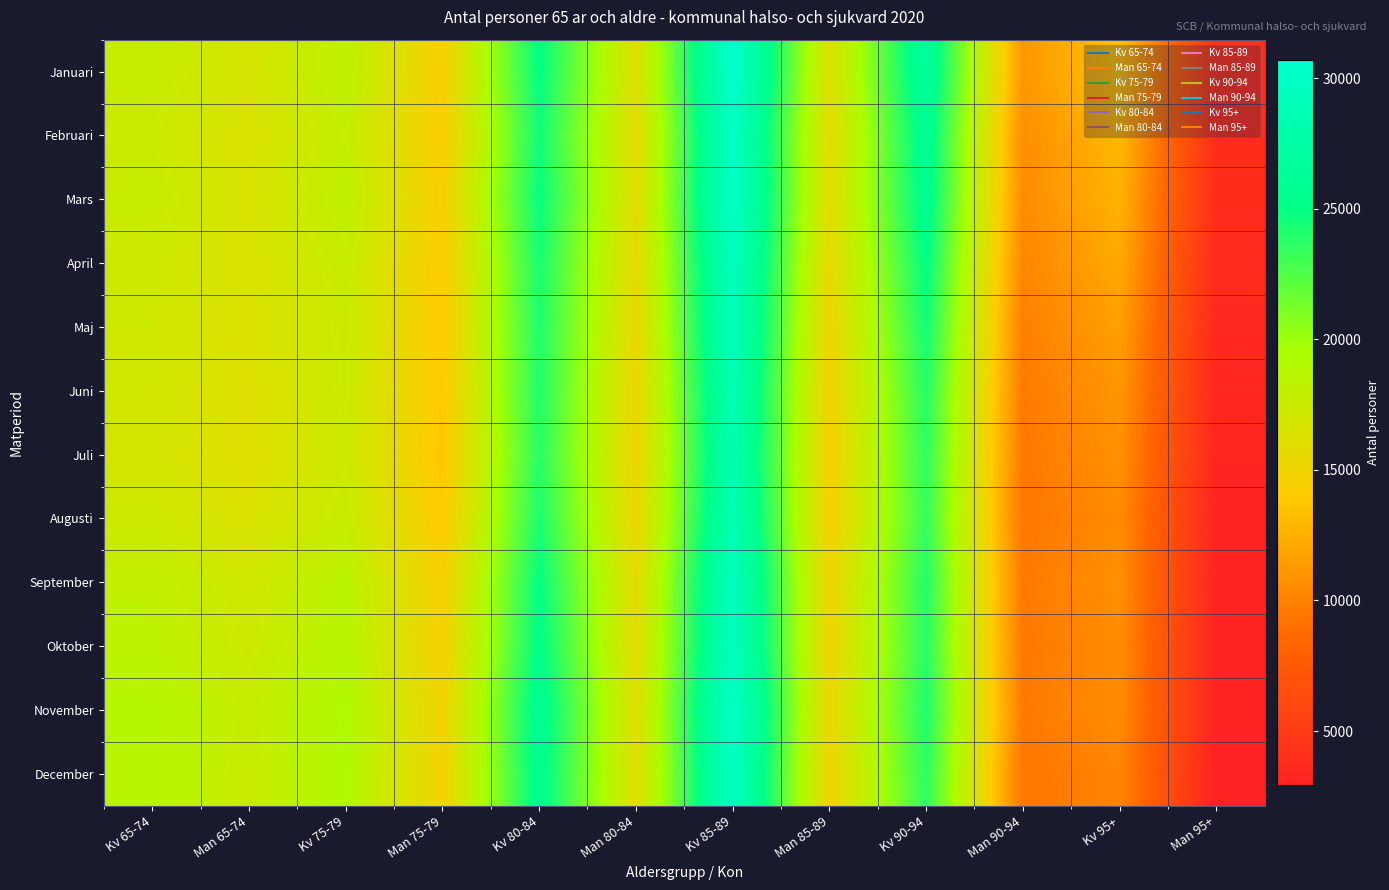

Reading right to left, transcribe all the data shown in this chart.

Januari: Man 95+=4144	Kv 95+=13665	Man 90-94=11191	Kv 90-94=26878	Man 85-89=16291	Kv 85-89=30692	Man 80-84=16247	Kv 80-84=25037	Man 75-79=14507	Kv 75-79=18243	Man 65-74=16722	Kv 65-74=17763
Februari: Man 95+=3890	Kv 95+=12995	Man 90-94=10723	Kv 90-94=26053	Man 85-89=15801	Kv 85-89=29901	Man 80-84=15824	Kv 80-84=24548	Man 75-79=14154	Kv 75-79=17855	Man 65-74=16371	Kv 65-74=17406
Mars: Man 95+=3810	Kv 95+=12675	Man 90-94=10596	Kv 90-94=25869	Man 85-89=15879	Kv 85-89=30025	Man 80-84=15941	Kv 80-84=24836	Man 75-79=14368	Kv 75-79=18153	Man 65-74=16518	Kv 65-74=17704
April: Man 95+=3667	Kv 95+=12155	Man 90-94=10257	Kv 90-94=25129	Man 85-89=15474	Kv 85-89=29516	Man 80-84=15612	Kv 80-84=24308	Man 75-79=14095	Kv 75-79=17676	Man 65-74=16390	Kv 65-74=17243
Maj: Man 95+=3520	Kv 95+=11683	Man 90-94=9912	Kv 90-94=24517	Man 85-89=15077	Kv 85-89=29116	Man 80-84=15415	Kv 80-84=24104	Man 75-79=13957	Kv 75-79=17536	Man 65-74=16287	Kv 65-74=17137
Juni: Man 95+=3346	Kv 95+=11133	Man 90-94=9643	Kv 90-94=23887	Man 85-89=14770	Kv 85-89=28640	Man 80-84=15129	Kv 80-84=24018	Man 75-79=13883	Kv 75-79=17509	Man 65-74=16181	Kv 65-74=17037
Juli: Man 95+=3266	Kv 95+=10889	Man 90-94=9499	Kv 90-94=23594	Man 85-89=14622	Kv 85-89=28392	Man 80-84=15056	Kv 80-84=23769	Man 75-79=13743	Kv 75-79=17300	Man 65-74=15997	Kv 65-74=16854
Augusti: Man 95+=3136	Kv 95+=10534	Man 90-94=9402	Kv 90-94=23372	Man 85-89=14573	Kv 85-89=28624	Man 80-84=15251	Kv 80-84=24164	Man 75-79=13983	Kv 75-79=17679	Man 65-74=16364	Kv 65-74=17234
September: Man 95+=3171	Kv 95+=10832	Man 90-94=9595	Kv 90-94=23965	Man 85-89=15017	Kv 85-89=29463	Man 80-84=15768	Kv 80-84=24991	Man 75-79=14501	Kv 75-79=18422	Man 65-74=17076	Kv 65-74=18036
Oktober: Man 95+=3103	Kv 95+=10572	Man 90-94=9483	Kv 90-94=23787	Man 85-89=15004	Kv 85-89=29513	Man 80-84=15859	Kv 80-84=25263	Man 75-79=14586	Kv 75-79=18692	Man 65-74=17265	Kv 65-74=18272
November: Man 95+=3065	Kv 95+=10597	Man 90-94=9612	Kv 90-94=24123	Man 85-89=15284	Kv 85-89=30126	Man 80-84=16241	Kv 80-84=25940	Man 75-79=14913	Kv 75-79=19211	Man 65-74=17686	Kv 65-74=18829
December: Man 95+=2919	Kv 95+=10188	Man 90-94=9373	Kv 90-94=23640	Man 85-89=14995	Kv 85-89=29809	Man 80-84=16030	Kv 80-84=25725	Man 75-79=14771	Kv 75-79=19110	Man 65-74=17523	Kv 65-74=18695